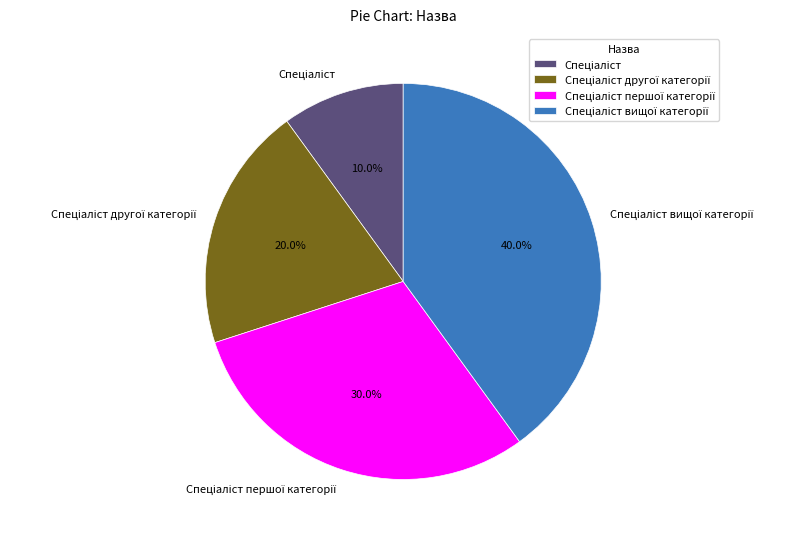

Count the number of slices in the pie.

4